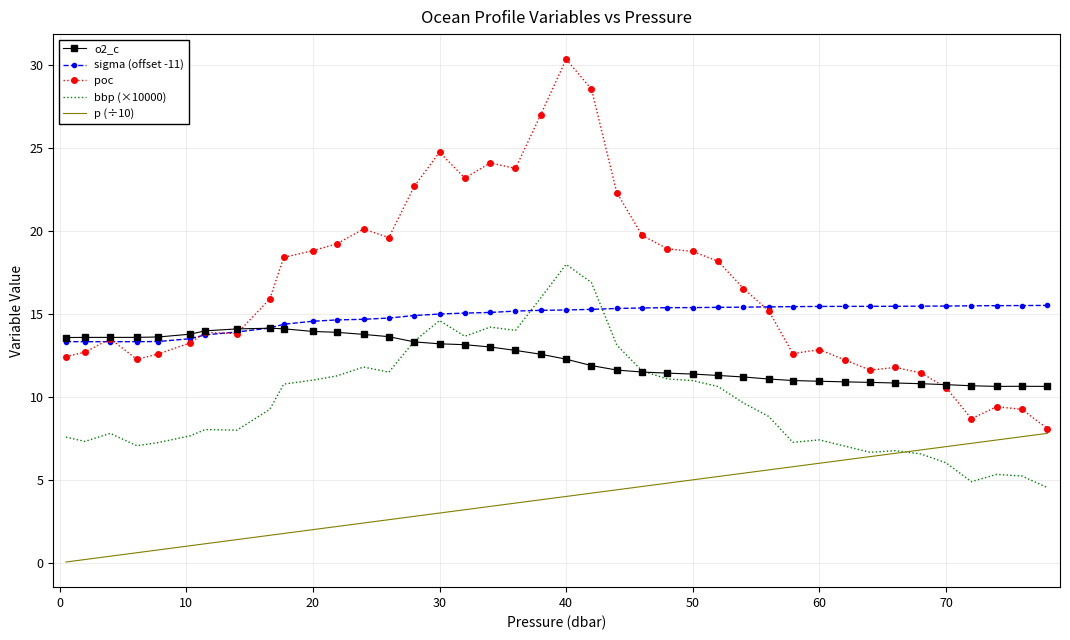

Rank the series by their maximum value, from highest to lowest.

poc, bbp (×10000), sigma (offset -11), o2_c, p (÷10)